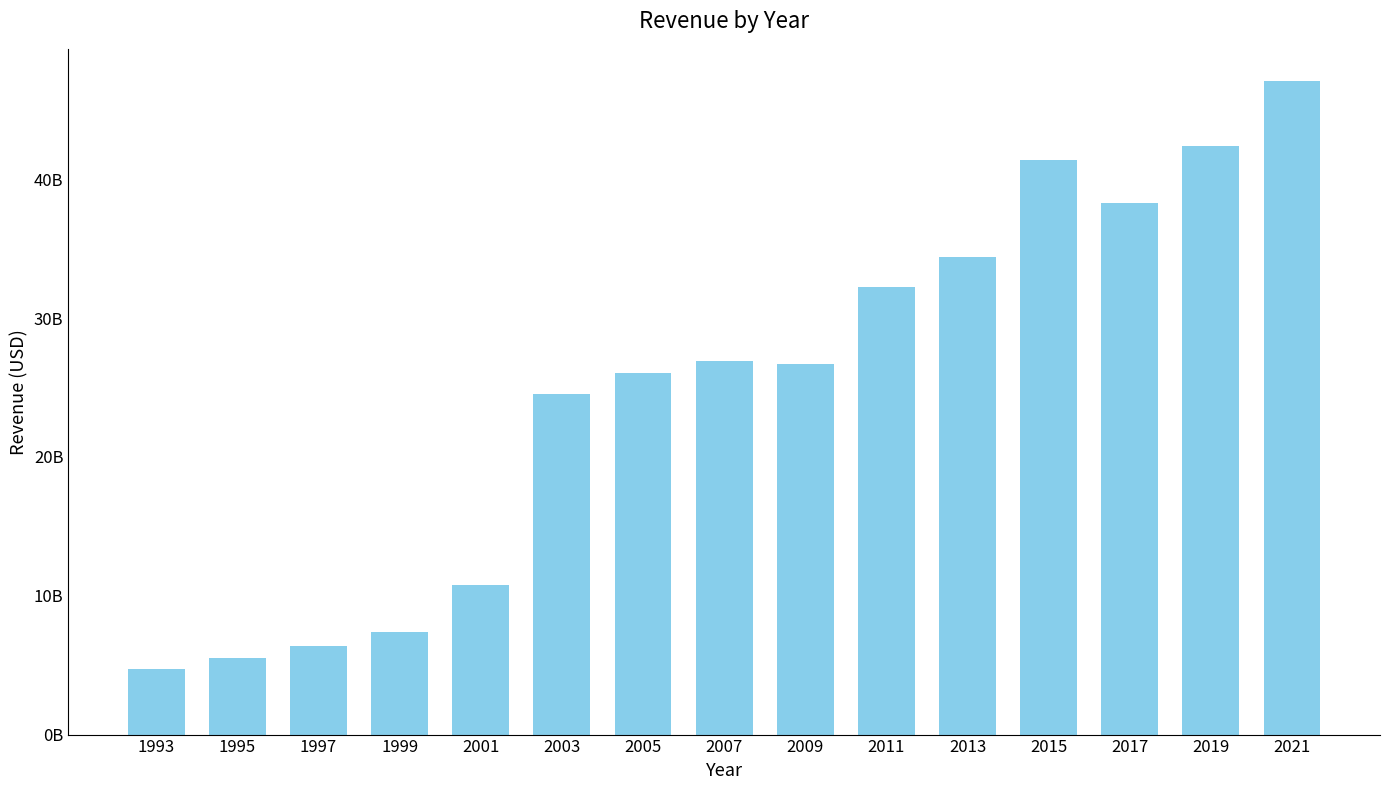

Rank the categories by value from lowest to highest.

1993, 1995, 1997, 1999, 2001, 2003, 2005, 2009, 2007, 2011, 2013, 2017, 2015, 2019, 2021